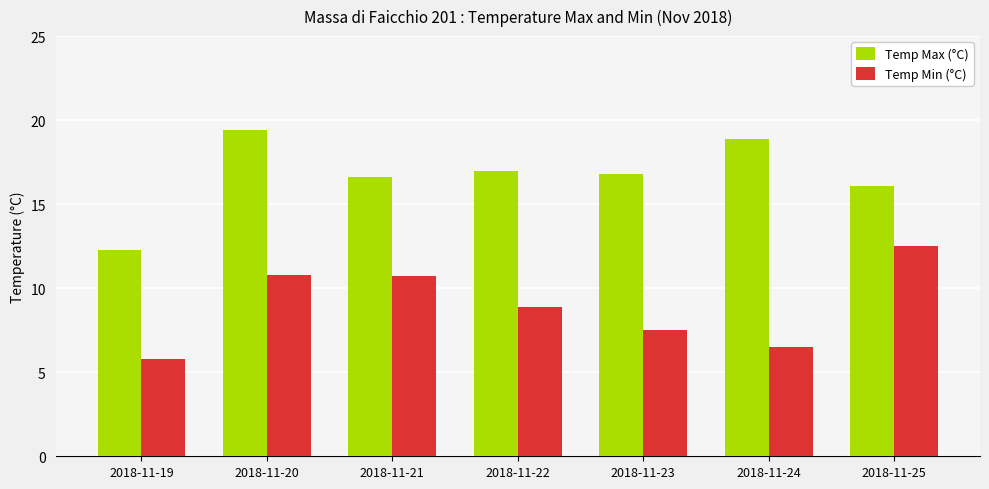

Rank the series by their average value, from lowest to highest.

Temp Min (°C), Temp Max (°C)